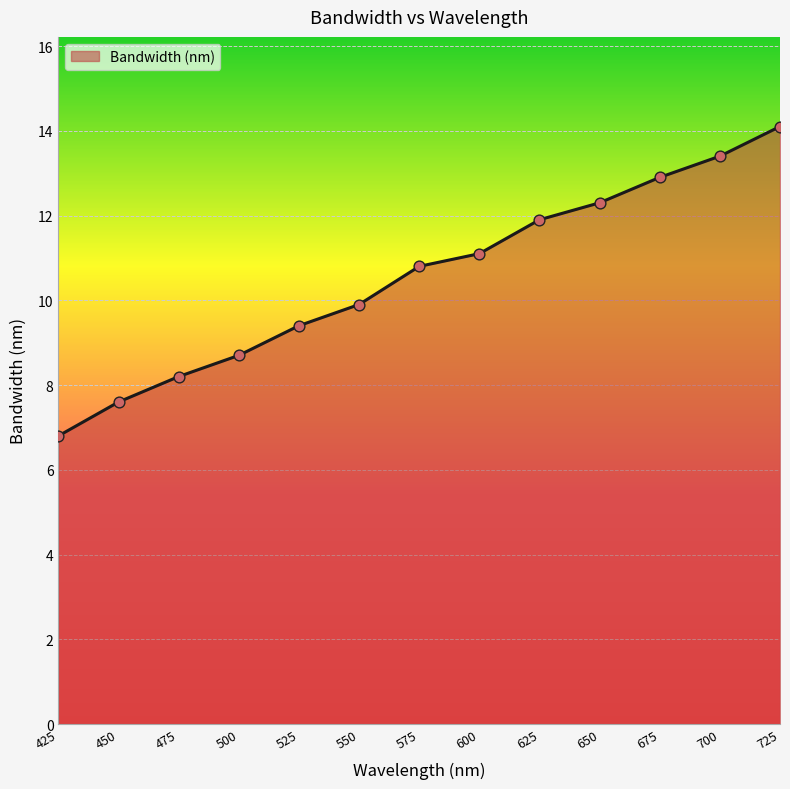

What is the change in value from 450 to 500?

+1.1